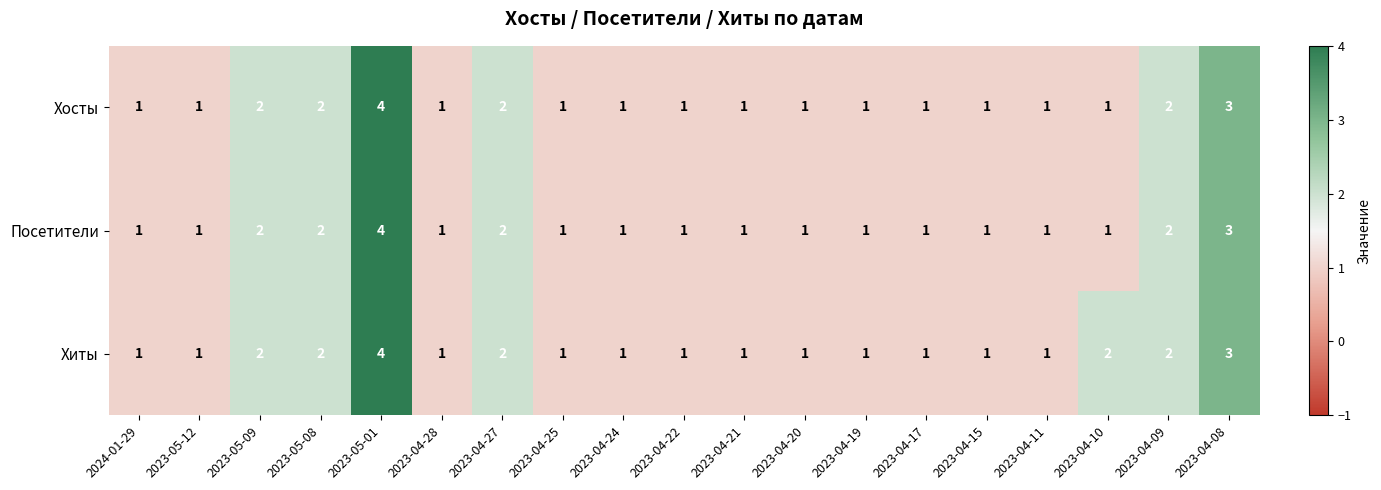

Which series changed the most between 2023-05-12 and 2023-04-10?

Хиты